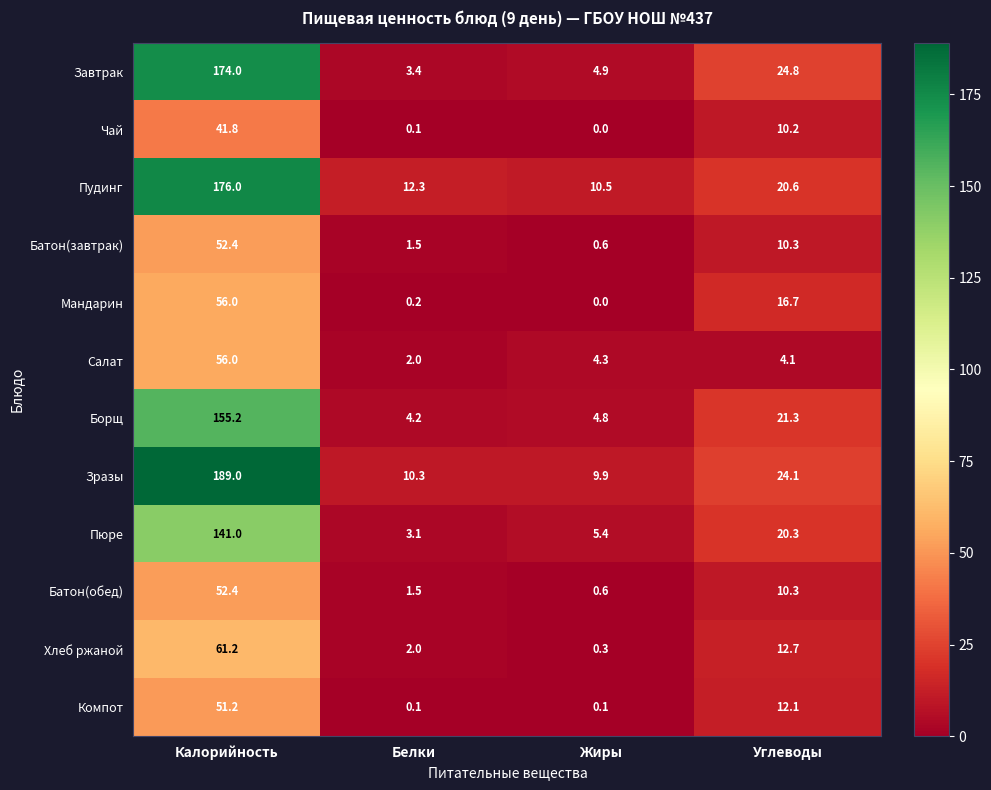

Which series has the largest total across all categories?

Зразы